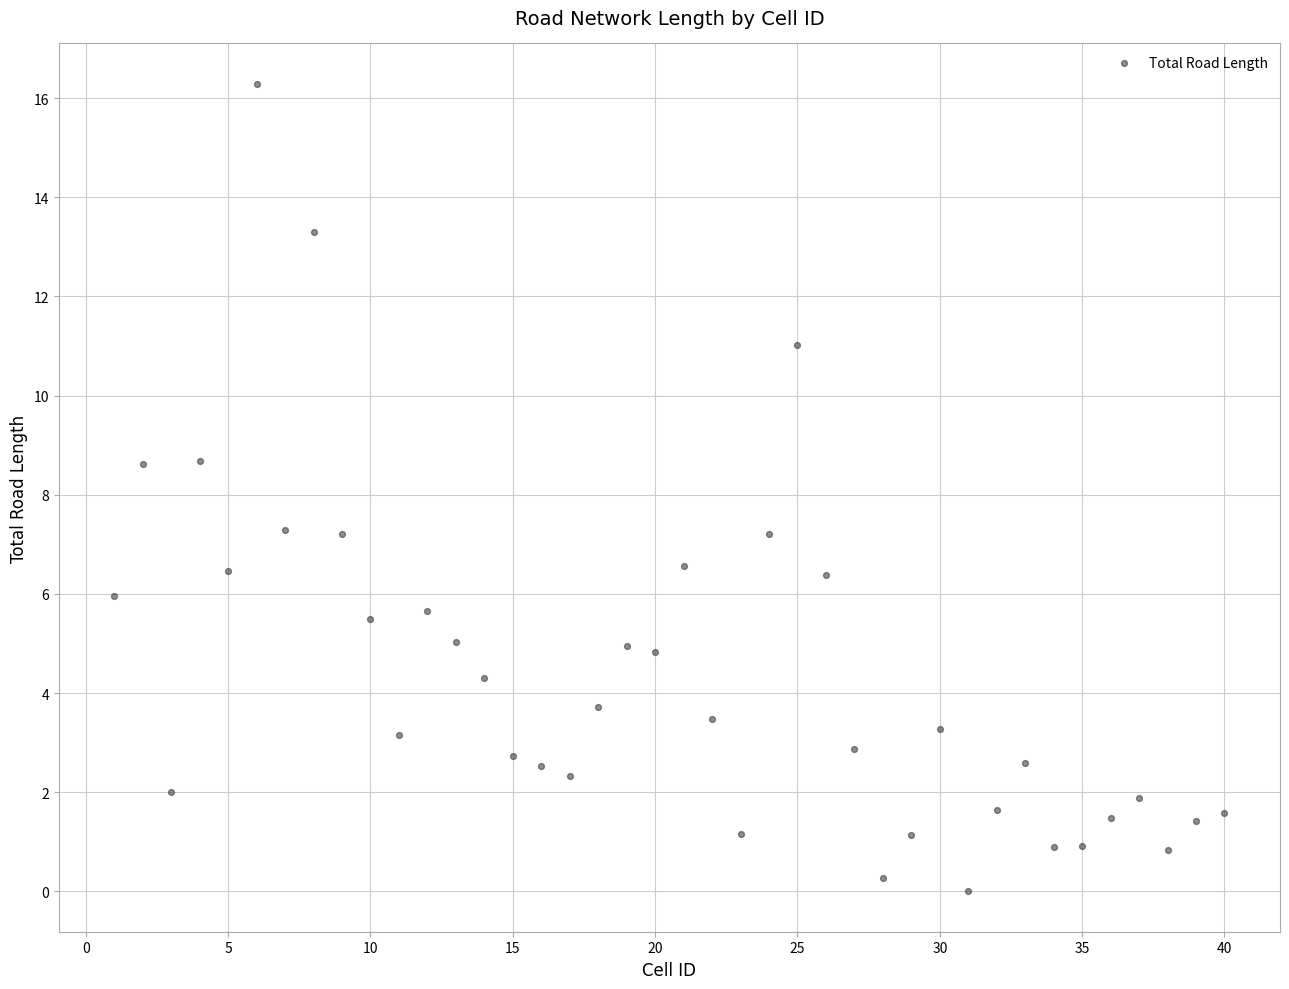

What is the range of Y values (max minus min)?

16.3